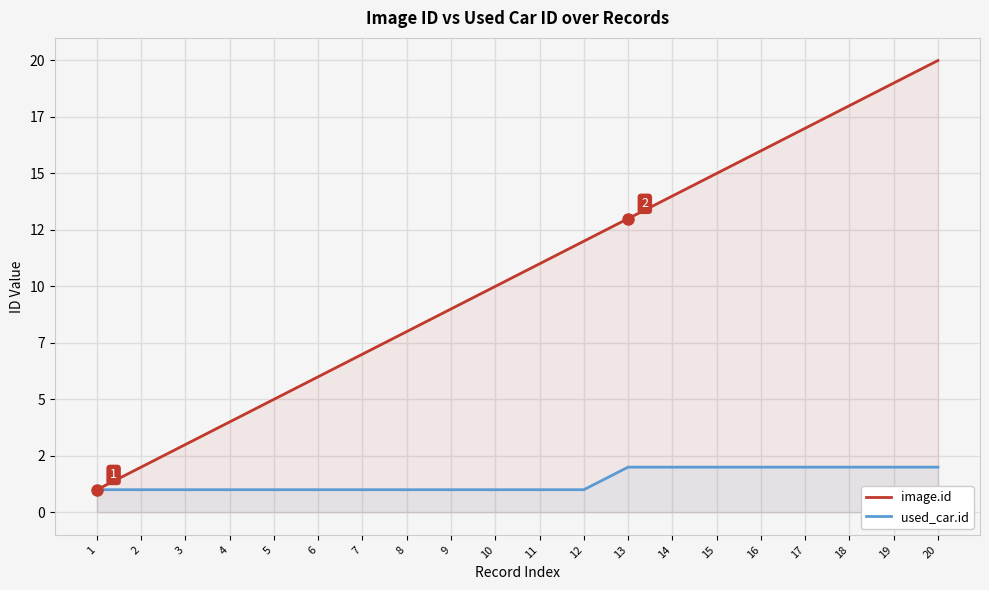

Between 7 and 4, which is larger?

7